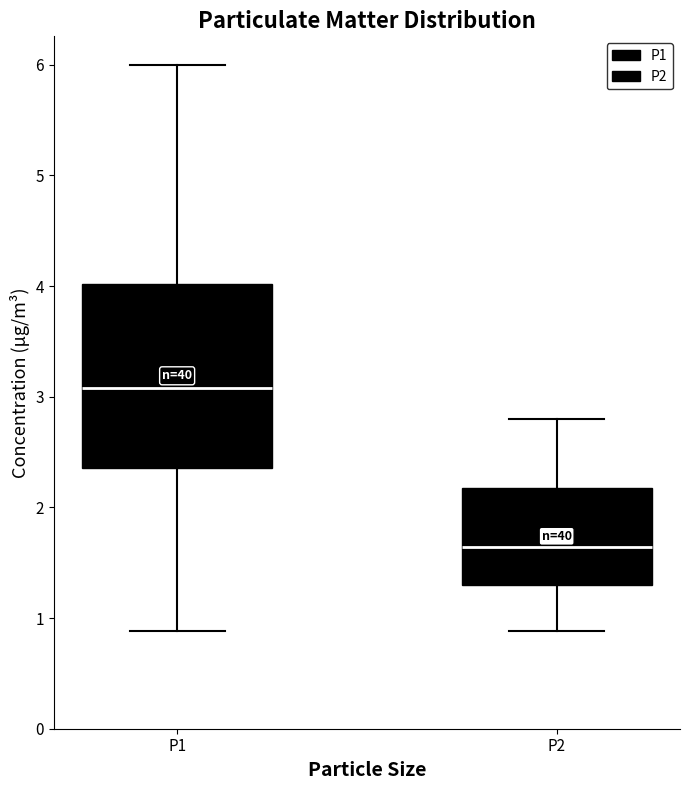

Which box is the tallest, from its lower edge to its upper edge?

P1